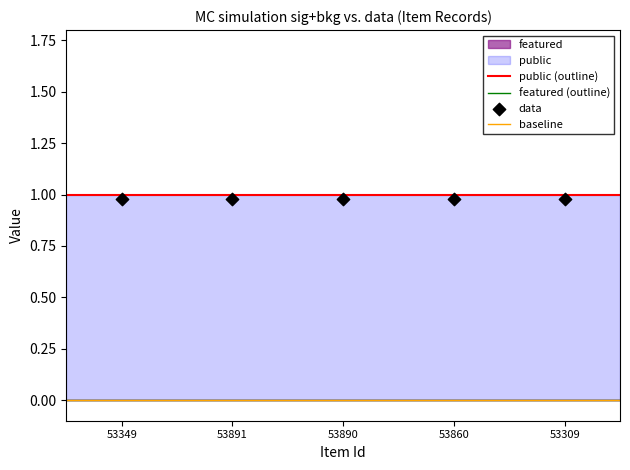

What is the total value across all series at 53890?

1